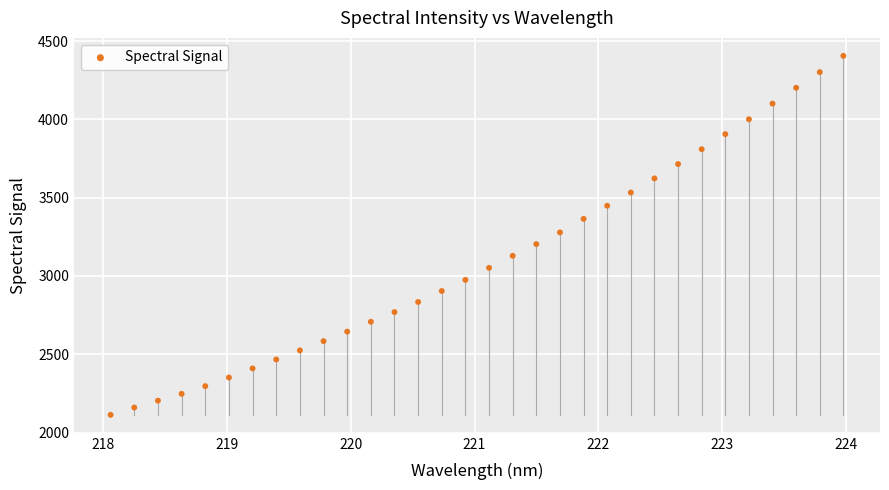

What is the range of Y values (max minus min)?

2293.0